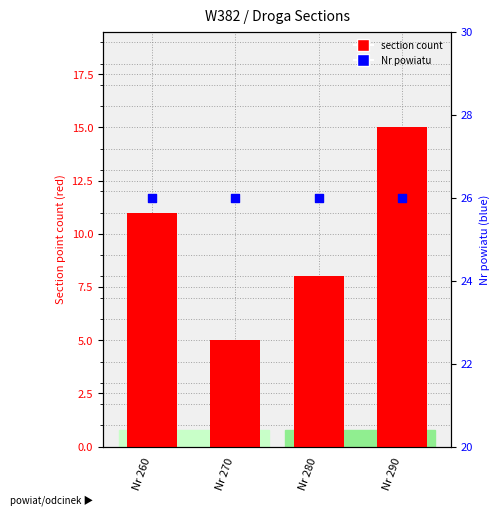

Is the value of Nr powiatu at Nr 290 greater than the value of section count at Nr 280?

Yes